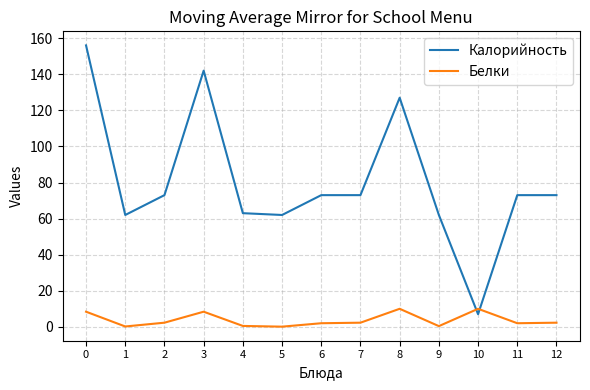

Where do Белки and Калорийность first cross each other?

9 and 10